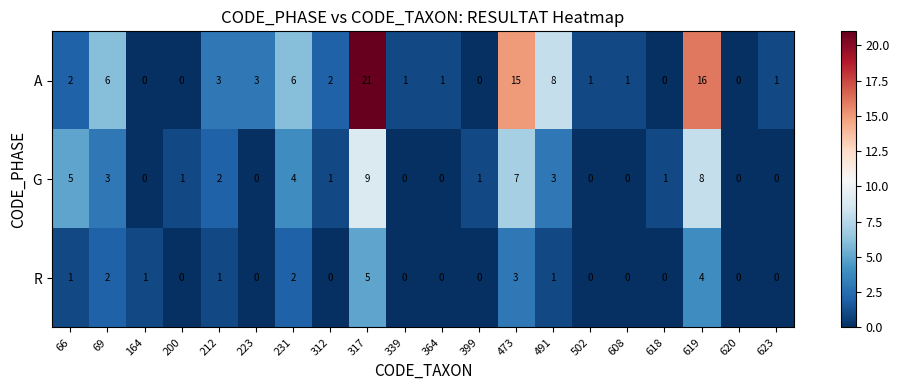

What is the total value across all series at 473?

25